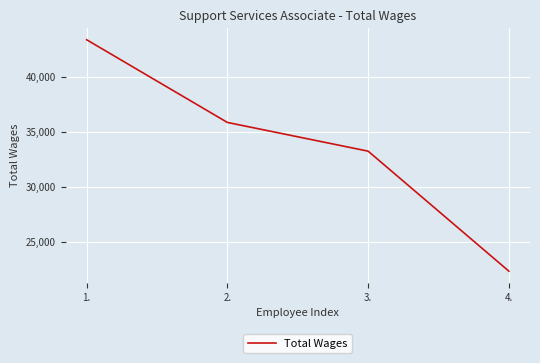

True or false: the data has more than 0 interior local peaks.

False